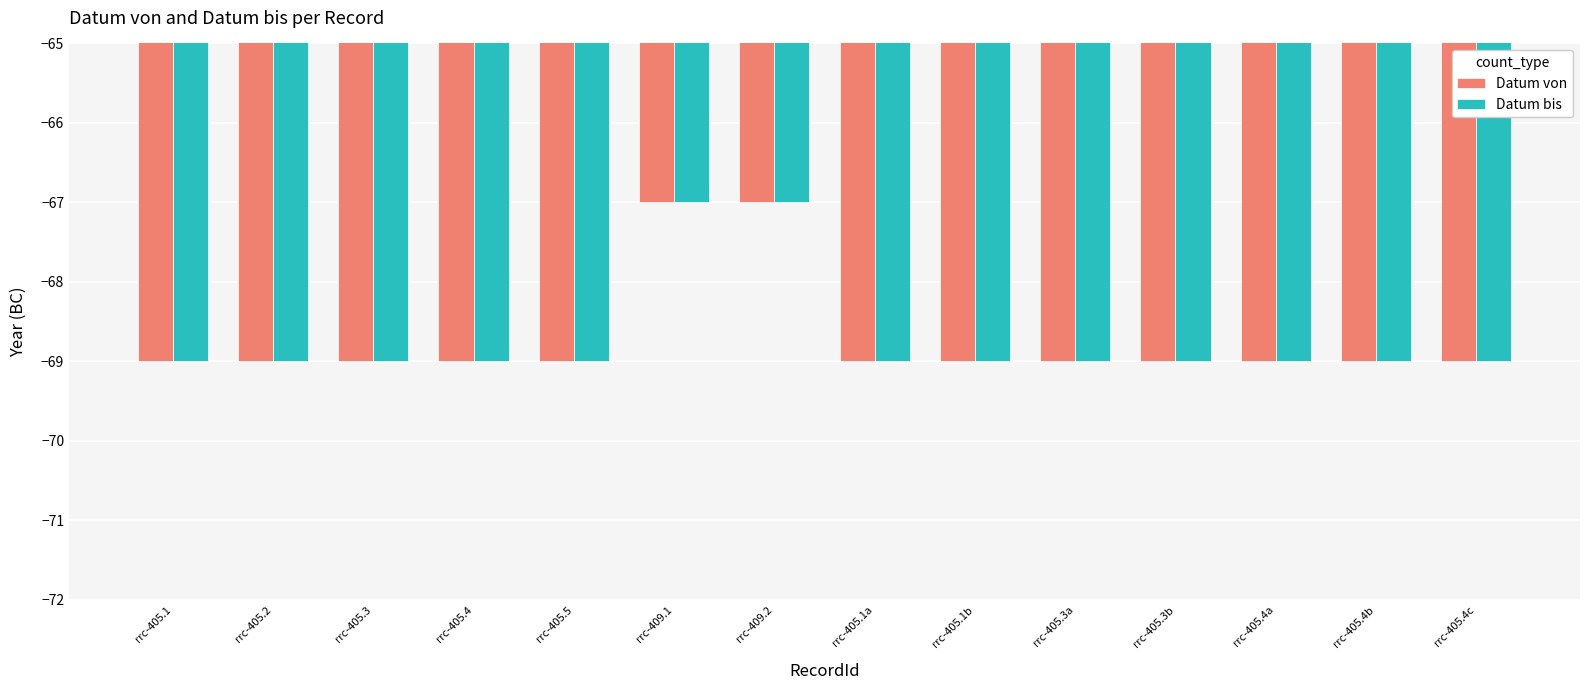

Reading left to right, extract all data points from this chart.

Datum von: -69	-69	-69	-69	-69	-67	-67	-69	-69	-69	-69	-69	-69	-69
Datum bis: -69	-69	-69	-69	-69	-67	-67	-69	-69	-69	-69	-69	-69	-69